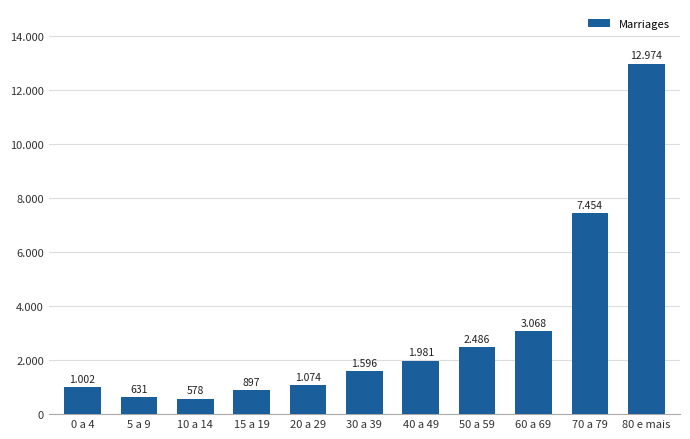

Is it true that the value at 10 a 14 is 991?

False